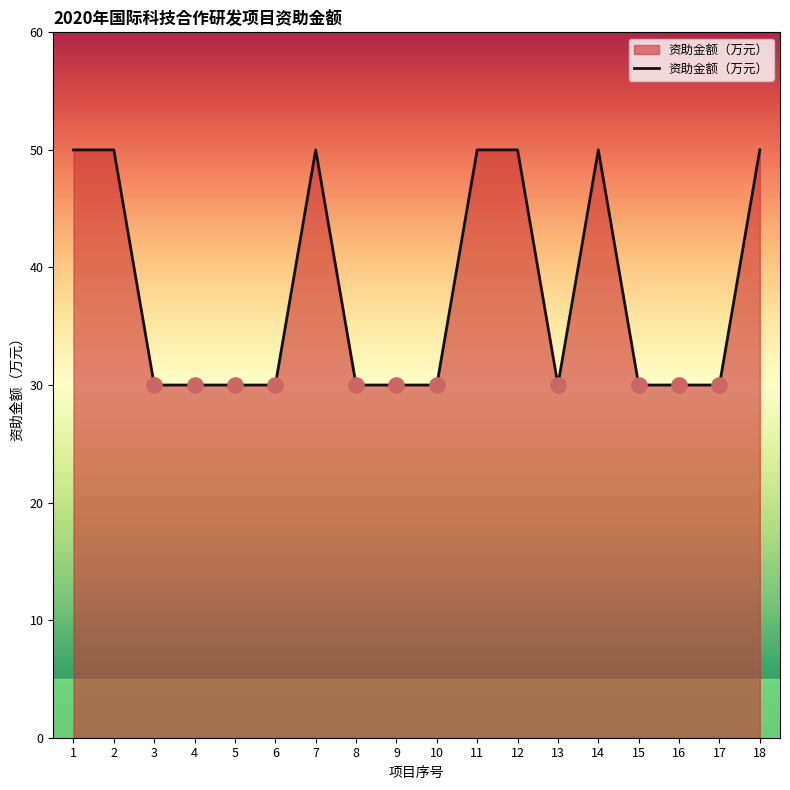

Approximately how many times larger is the value at 18 compared to 15?

1.7